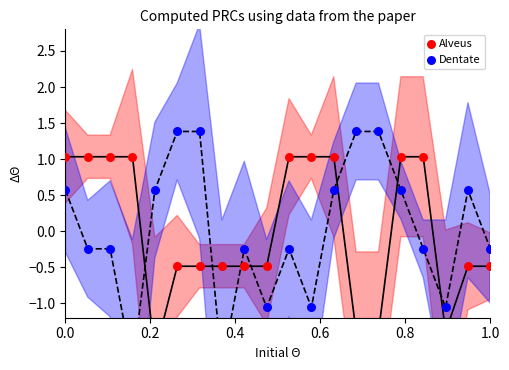

At how many categories does at least one series exceed 0?

15